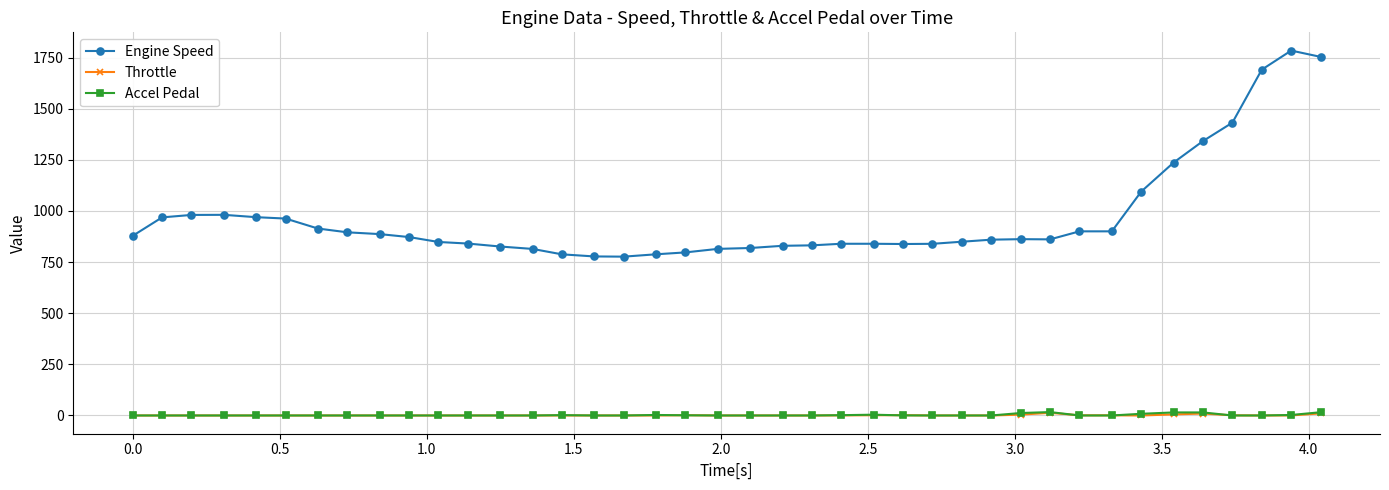

True or false: Engine Speed and Throttle intersect in this chart.

False